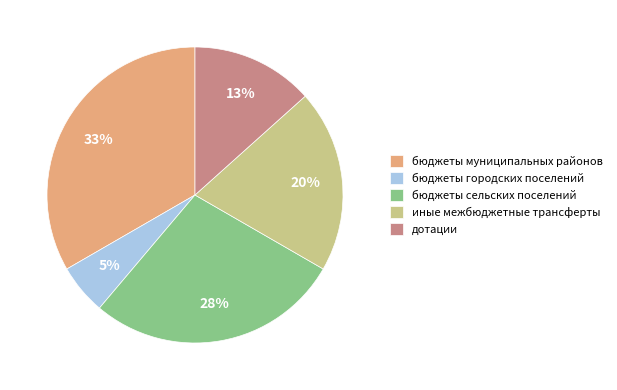

Which has a higher value, иные межбюджетные трансферты or бюджеты городских поселений?

иные межбюджетные трансферты